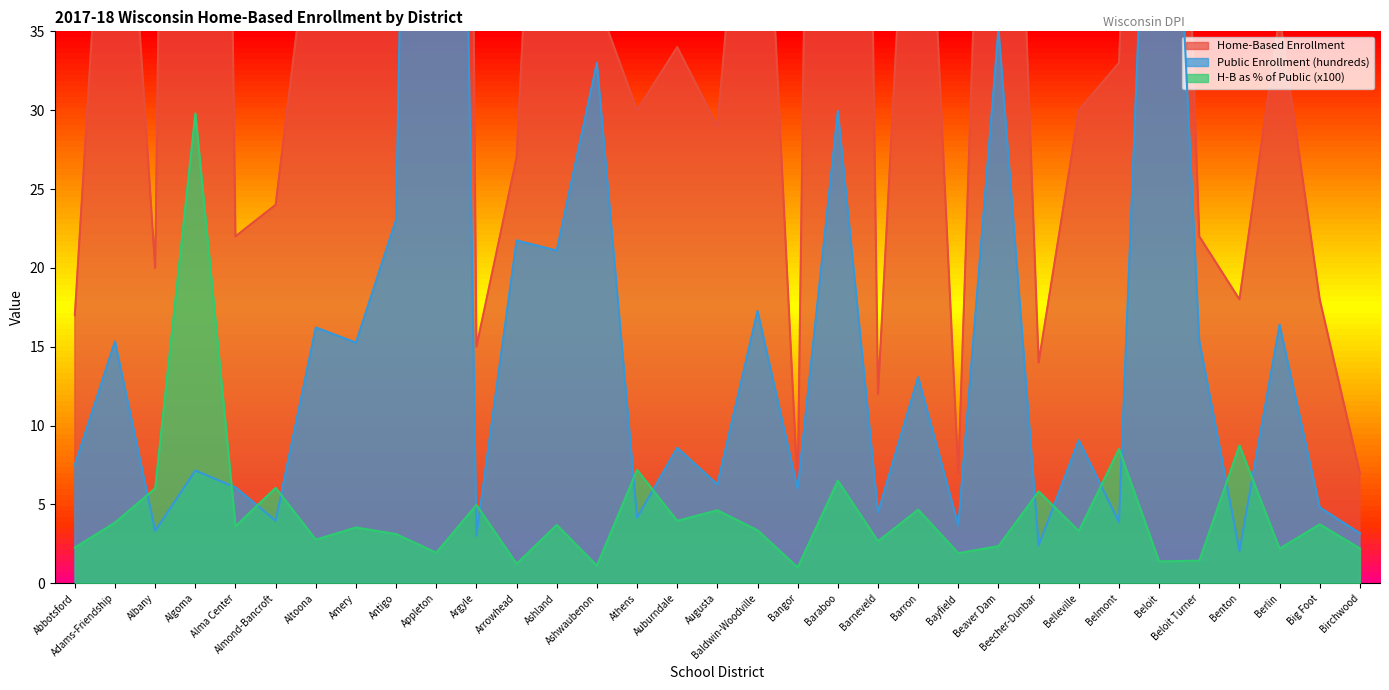

Reading right to left, extract all data points from this chart.

Home-Based Enrollment: Birchwood=7.0	Big Foot=18.0	Berlin=36.0	Benton=18.0	Beloit Turner=22.0	Beloit=95.0	Belmont=33.0	Belleville=30.0	Beecher-Dunbar=14.0	Beaver Dam=83.0	Bayfield=7.0	Barron=61.0	Barneveld=12.0	Baraboo=195.0	Bangor=6.0	Baldwin-Woodville=58.0	Augusta=29.0	Auburndale=34.0	Athens=30.0	Ashwaubenon=37.0	Ashland=78.0	Arrowhead=27.0	Argyle=15.0	Appleton=317.0	Antigo=72.0	Amery=54.0	Altoona=45.0	Almond-Bancroft=24.0	Alma Center=22.0	Algoma=213.0	Albany=20.0	Adams-Friendship=59.0	Abbotsford=17.0
Public Enrollment (hundreds): Birchwood=3.2	Big Foot=4.8	Berlin=16.4	Benton=2.1	Beloit Turner=15.4	Beloit=68.2	Belmont=3.9	Belleville=9.1	Beecher-Dunbar=2.4	Beaver Dam=35.2	Bayfield=3.7	Barron=13.1	Barneveld=4.5	Baraboo=29.9	Bangor=6.0	Baldwin-Woodville=17.3	Augusta=6.3	Auburndale=8.6	Athens=4.2	Ashwaubenon=33.0	Ashland=21.1	Arrowhead=21.7	Argyle=3.0	Appleton=163.2	Antigo=23.1	Amery=15.3	Altoona=16.2	Almond-Bancroft=4.0	Alma Center=6.1	Algoma=7.2	Albany=3.3	Adams-Friendship=15.3	Abbotsford=7.5
H-B as % of Public (x100): Birchwood=2.2	Big Foot=3.7	Berlin=2.2	Benton=8.7	Beloit Turner=1.4	Beloit=1.4	Belmont=8.5	Belleville=3.3	Beecher-Dunbar=5.8	Beaver Dam=2.4	Bayfield=1.9	Barron=4.7	Barneveld=2.7	Baraboo=6.5	Bangor=1.0	Baldwin-Woodville=3.4	Augusta=4.6	Auburndale=4.0	Athens=7.2	Ashwaubenon=1.1	Ashland=3.7	Arrowhead=1.2	Argyle=5.0	Appleton=1.9	Antigo=3.1	Amery=3.5	Altoona=2.8	Almond-Bancroft=6.0	Alma Center=3.6	Algoma=29.8	Albany=6.0	Adams-Friendship=3.9	Abbotsford=2.3